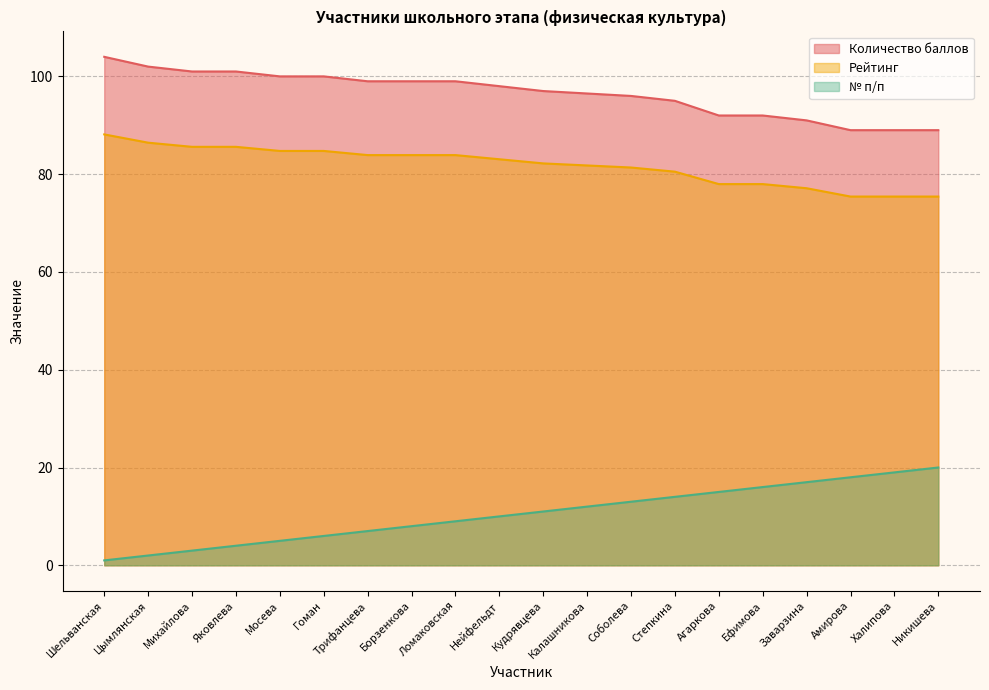

Which series has the largest total across all categories?

Количество баллов